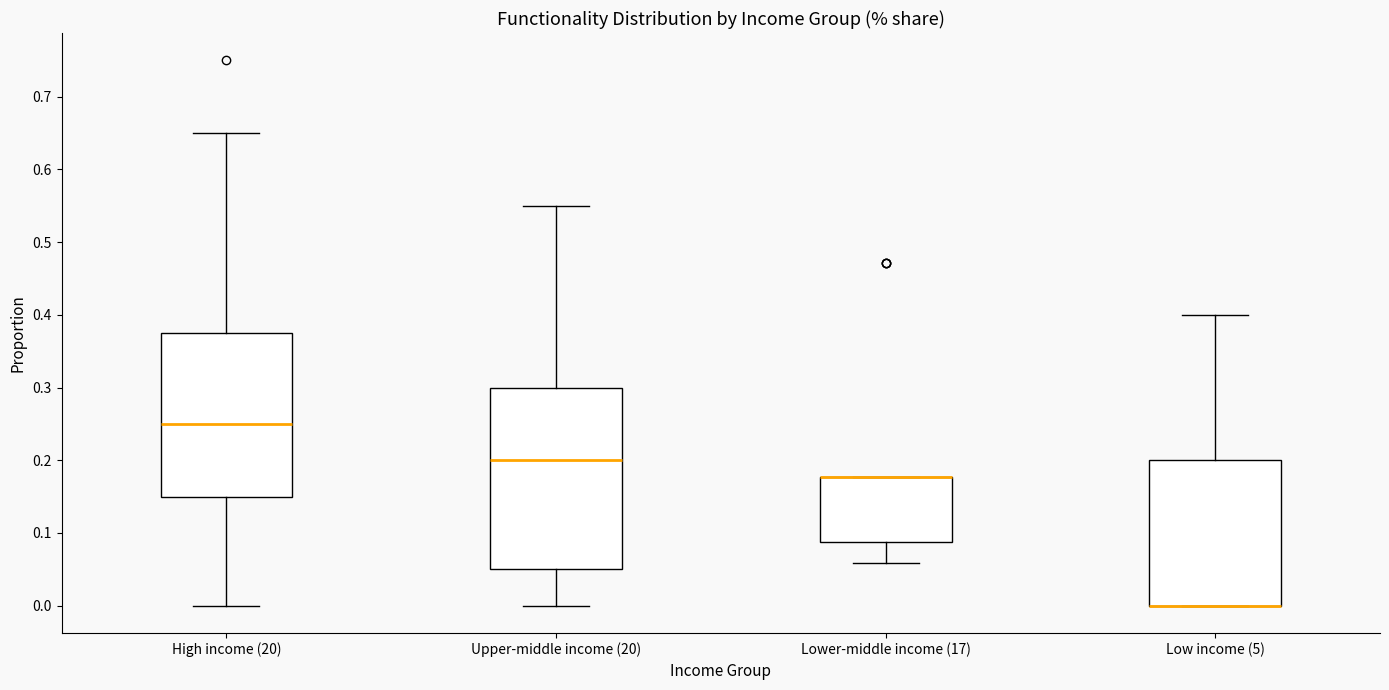

Reading left to right, transcribe this box plot: for each box, give where its median line is, the range the box spans, and where its two whiskers end, as read against the y-axis. The values are not printed on the chart, so give them approximately, as read against the axis.

High income (20): median 0.25, box 0.15 to 0.38, whiskers 0.00 to 0.65
Upper-middle income (20): median 0.20, box 0.05 to 0.30, whiskers 0.00 to 0.55
Lower-middle income (17): median 0.18 (drawn on the box's upper edge), box 0.09 to 0.18, whiskers 0.06 to 0.18
Low income (5): median 0.00 (drawn on the box's lower edge), box 0.00 to 0.20, whiskers 0.00 to 0.40